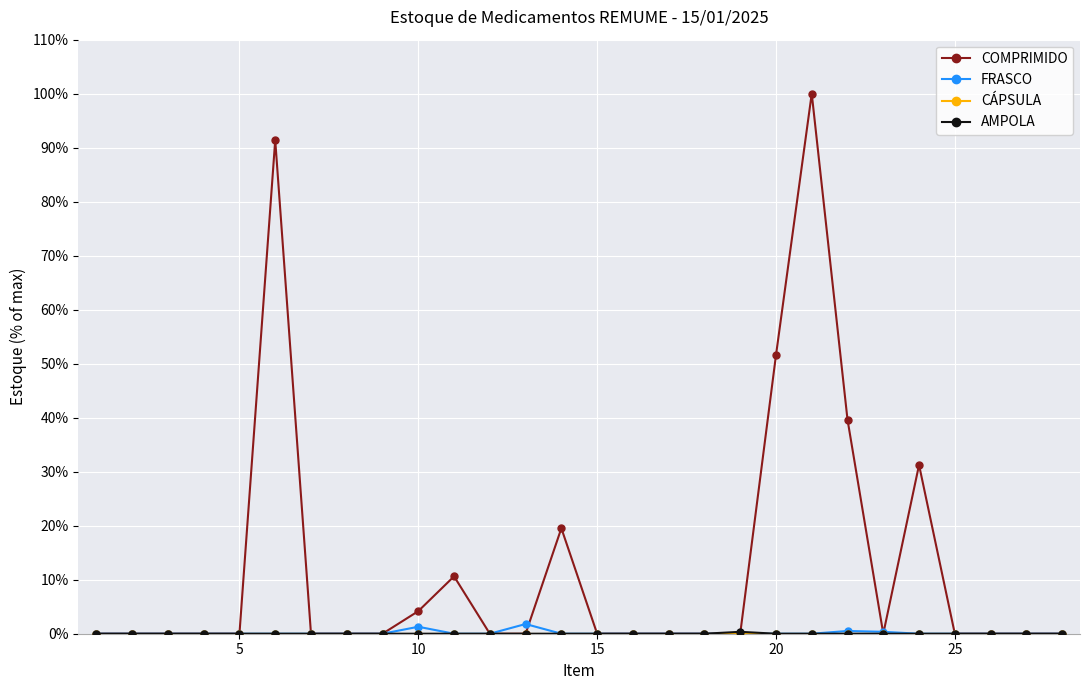

Which series has the widest spread of values?

COMPRIMIDO